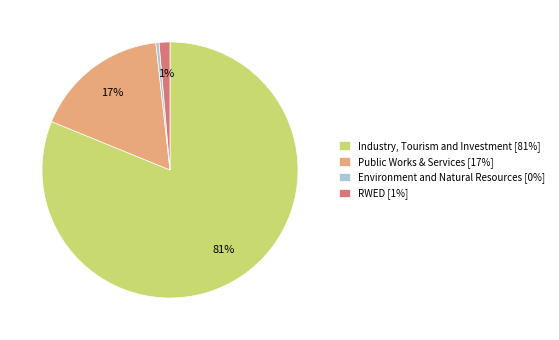

To the nearest percent, what is the difference between the RWED [1%] and Environment and Natural Resources [0%] slice percentages?

1%